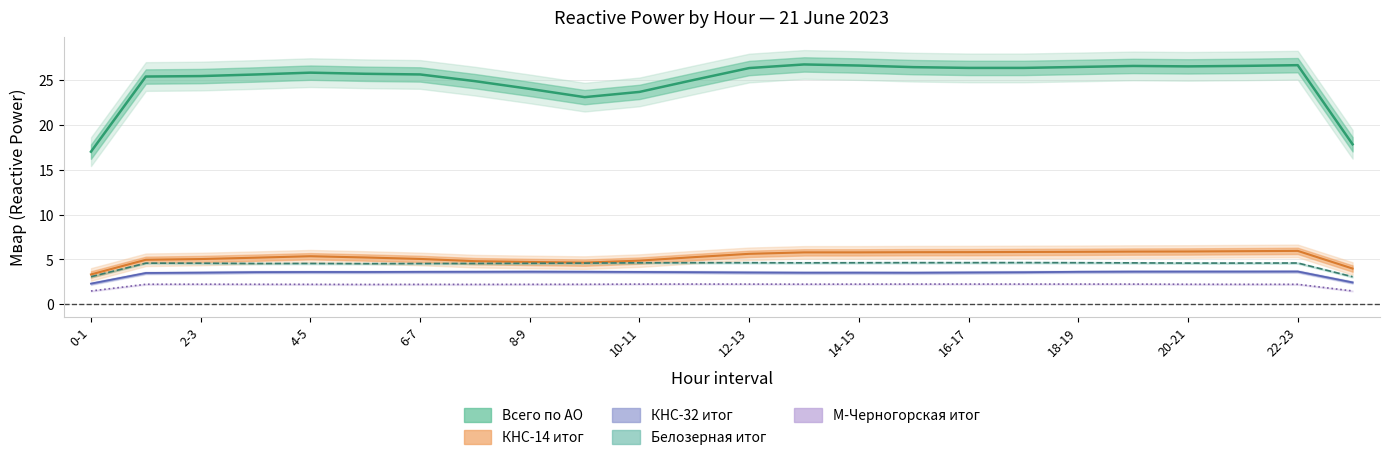

Read the Всего по АО value at 23.

17.8